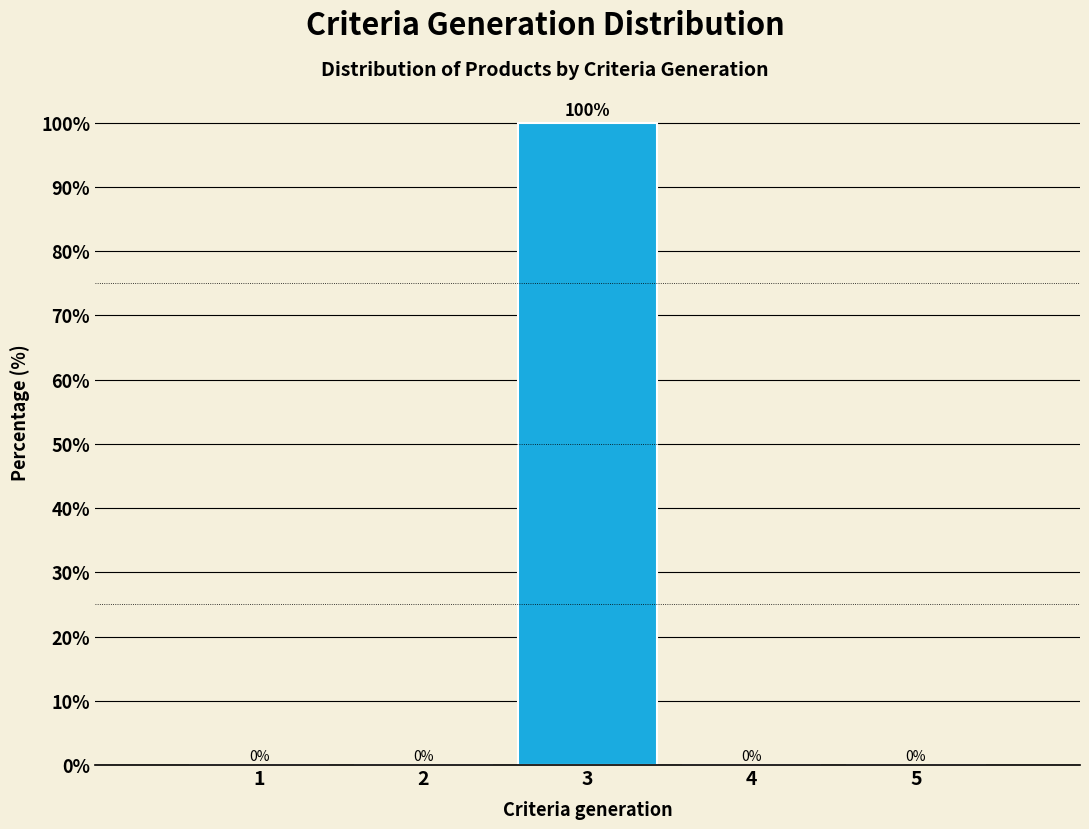

Reading left to right, what are all the values shown in this chart?

1=0	2=0	3=100	4=0	5=0